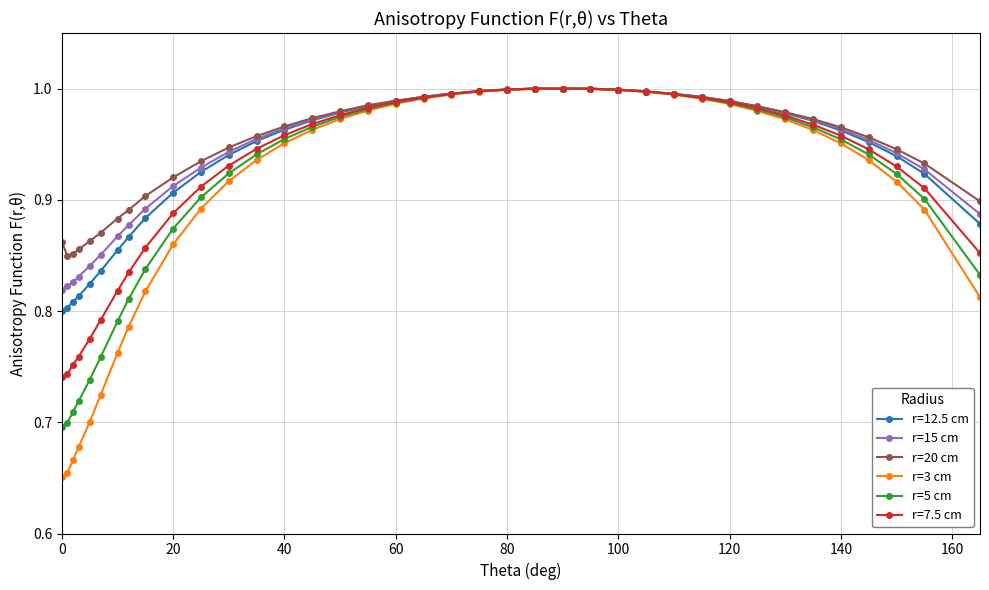

True or false: r=7.5 cm has more than 0 interior local peaks.

True